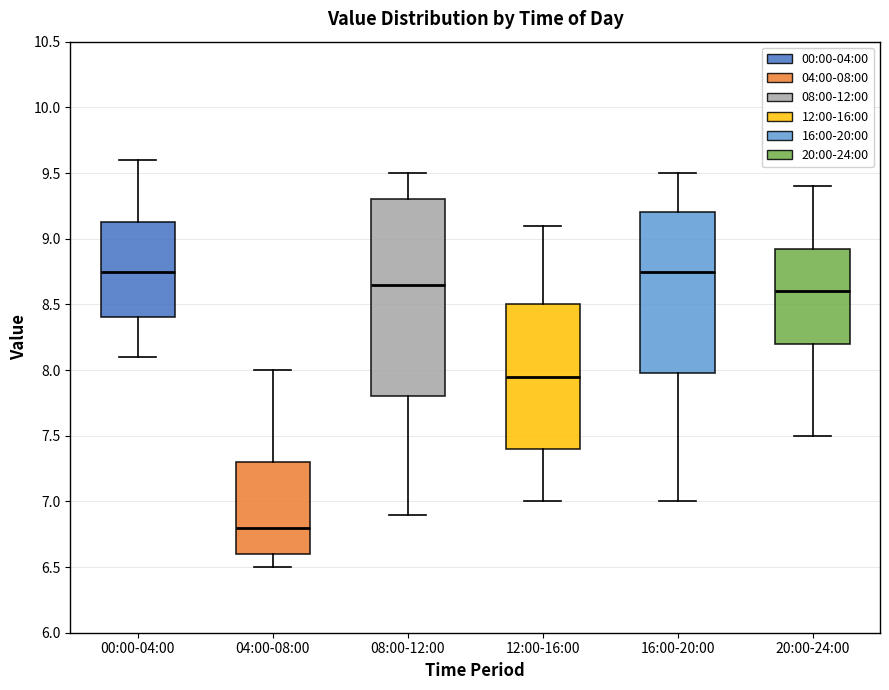

Which box is the tallest, from its lower edge to its upper edge?

08:00-12:00